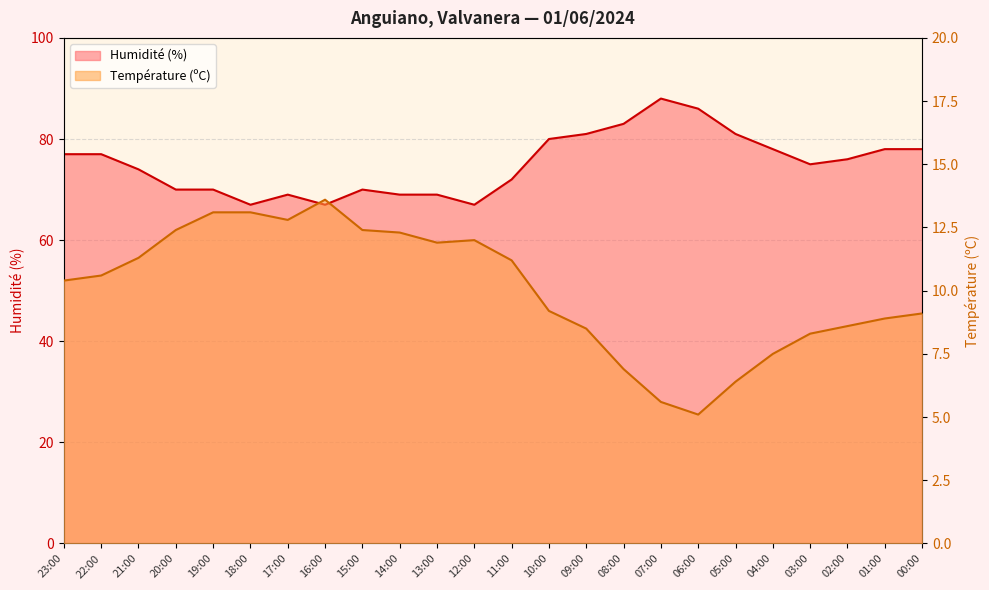

What is the label of the 7th point from the left?

17:00